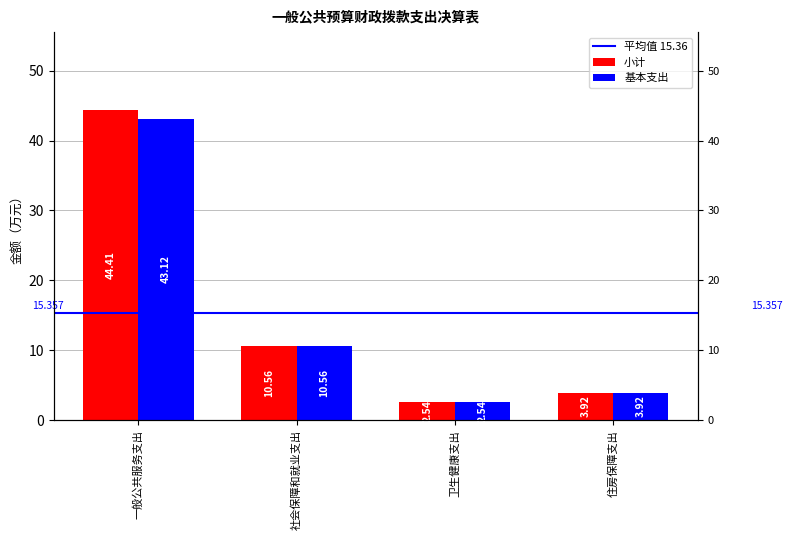

Which has a higher value, 卫生健康支出 or 一般公共服务支出?

一般公共服务支出